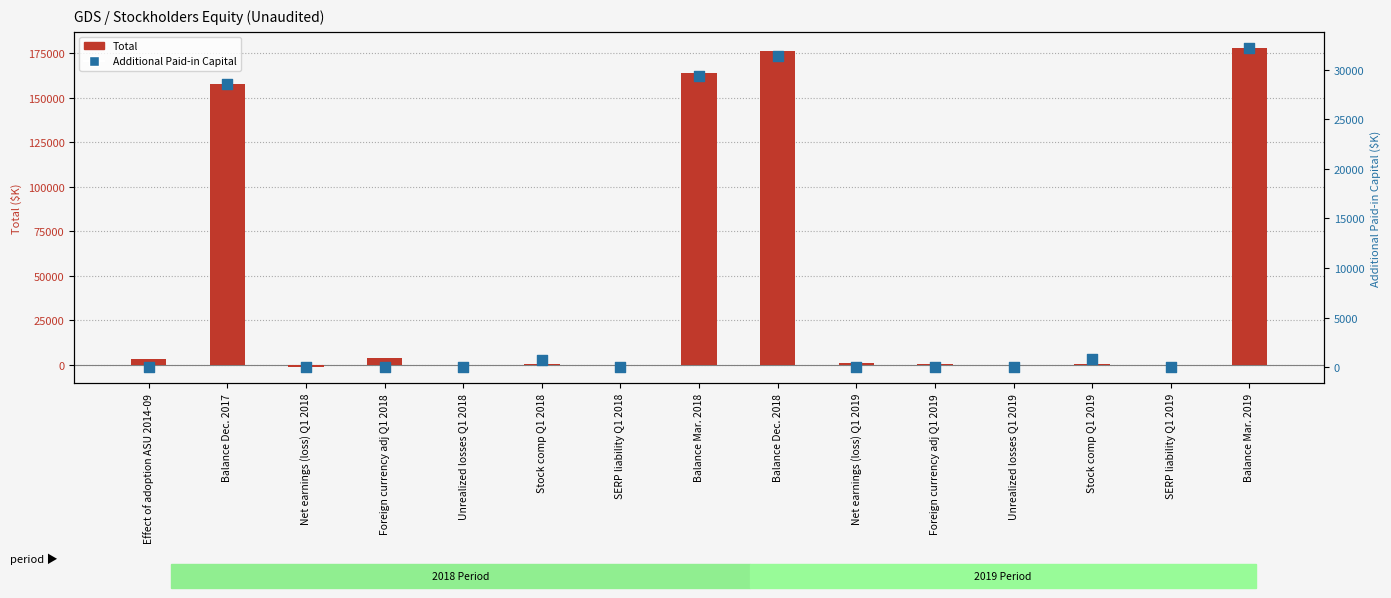

What are all the series names shown in the legend?

Total, Additional Paid-in Capital